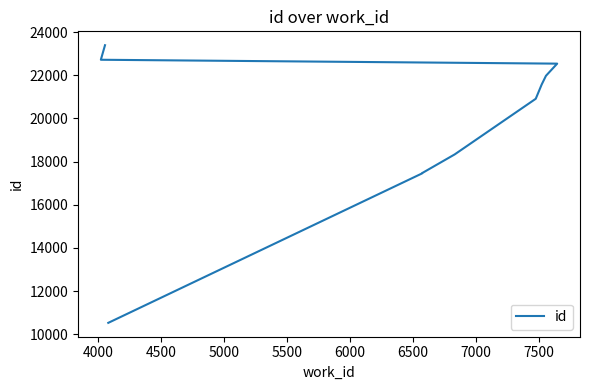

What is the maximum value shown in the chart?

23396